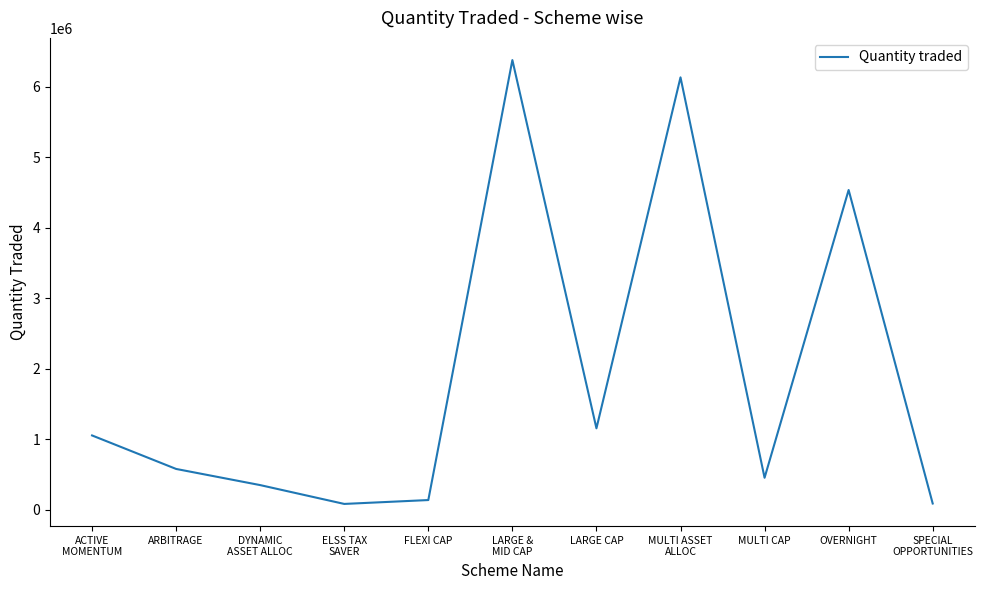

What is the average value?

1905909